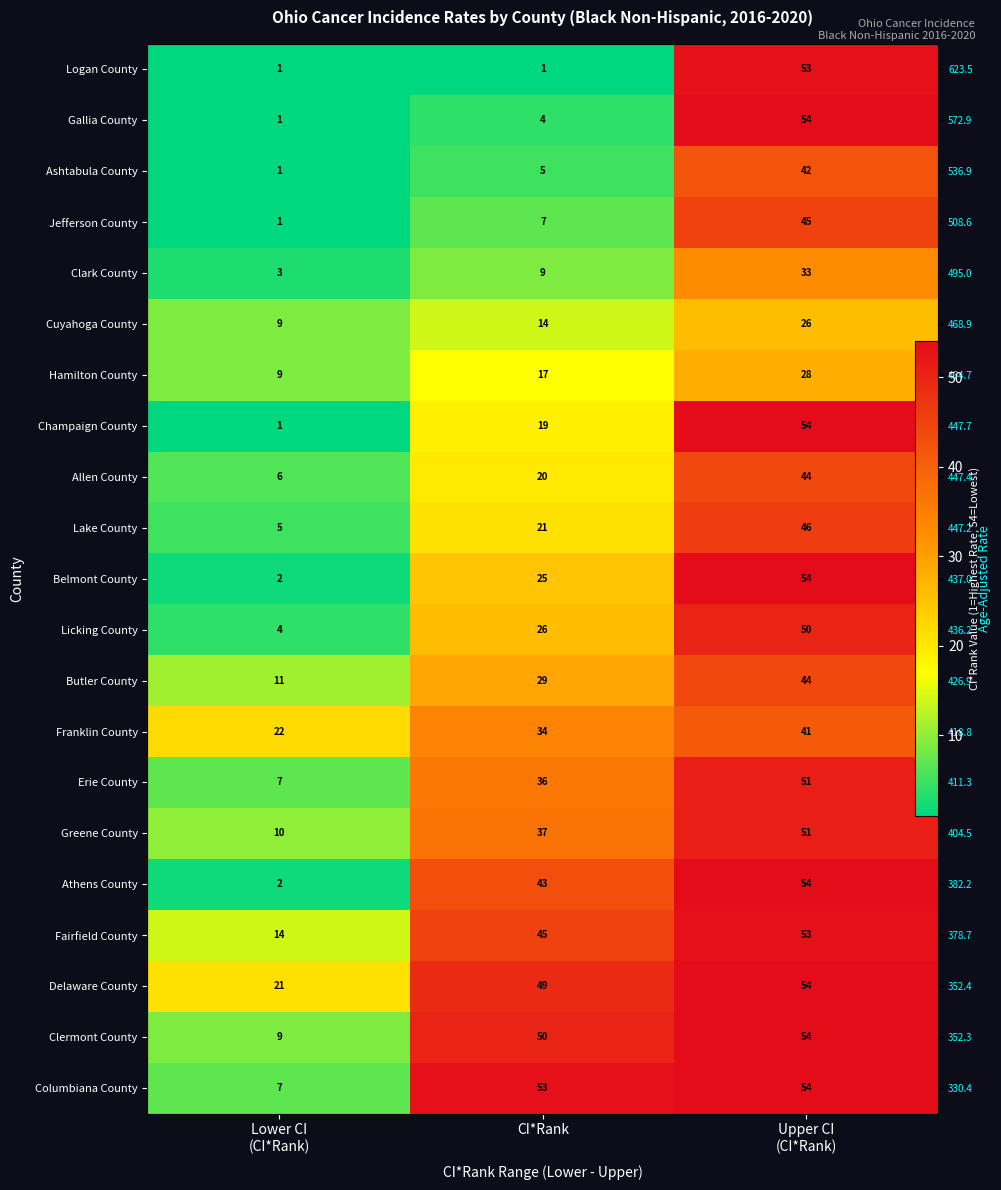

What is the difference between the maximum and second lowest values in the Erie County series?

15